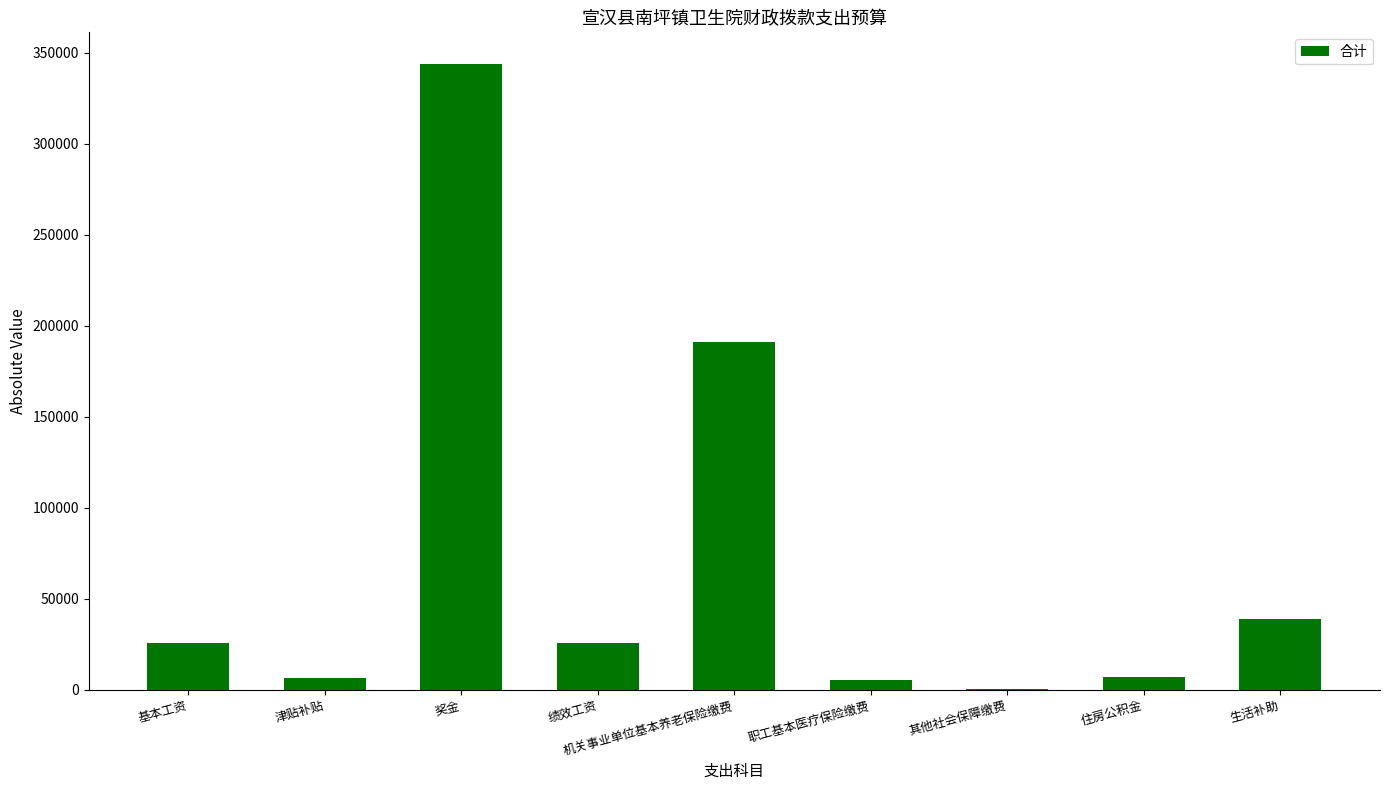

What is the maximum value shown in the chart?

344040.0